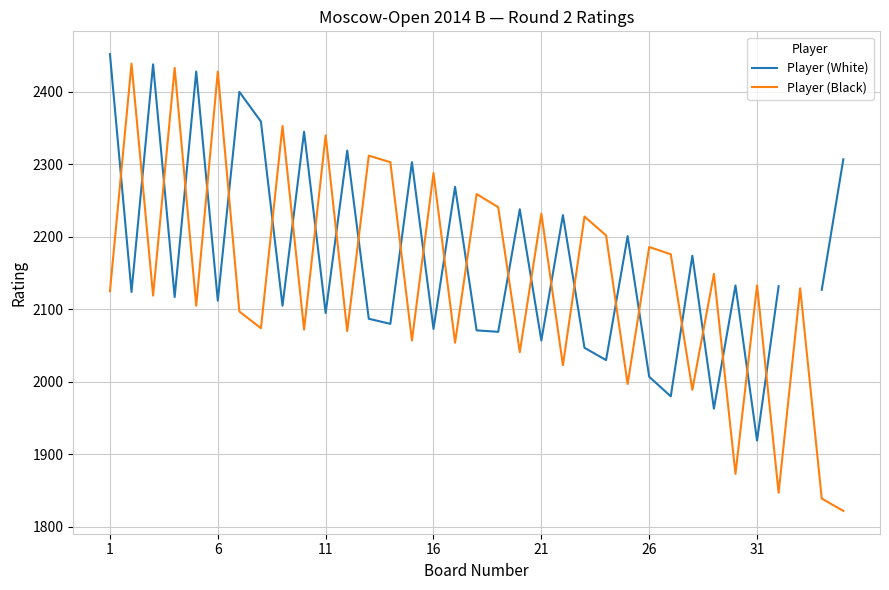

What is the difference between the maximum and minimum values in the Player (Black) series?

617